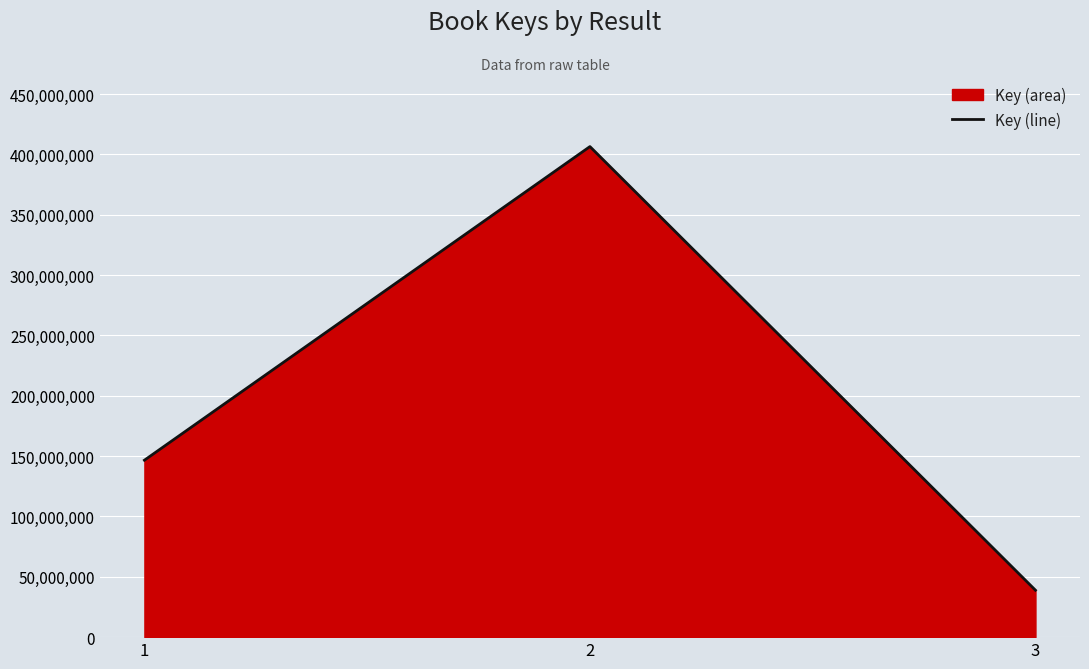

List the labels in order of value, largest first.

2, 1, 3